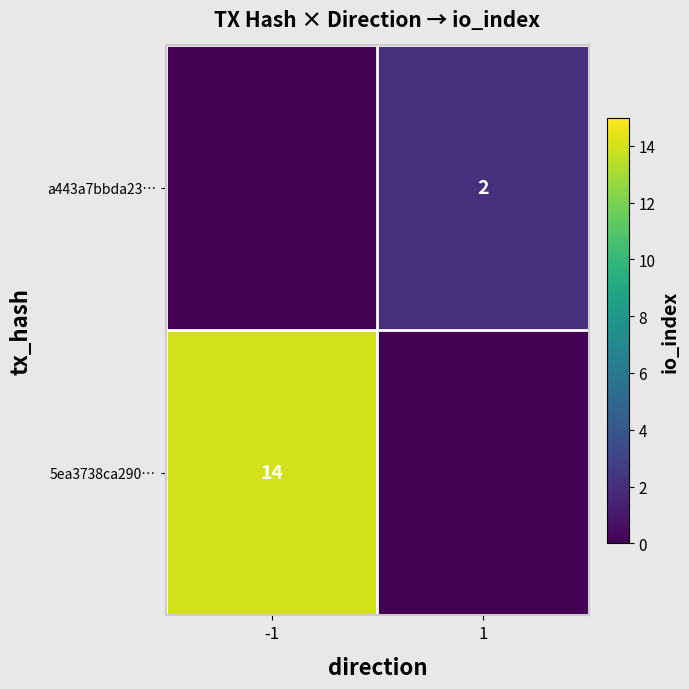

True or false: a443a7bbda23aa23fab5c2b628a23f07df14122 has a value of 1 at direction.

False